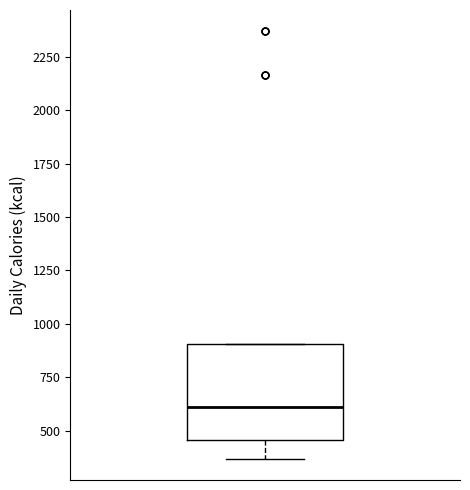

Read this box plot against the y-axis: the position of the median line, the range covered by the box, and the ends of both whiskers. The values are not printed on the chart, so give them approximately, as read against the axis.

median 600, box 450 to 900, whiskers 350 to 900